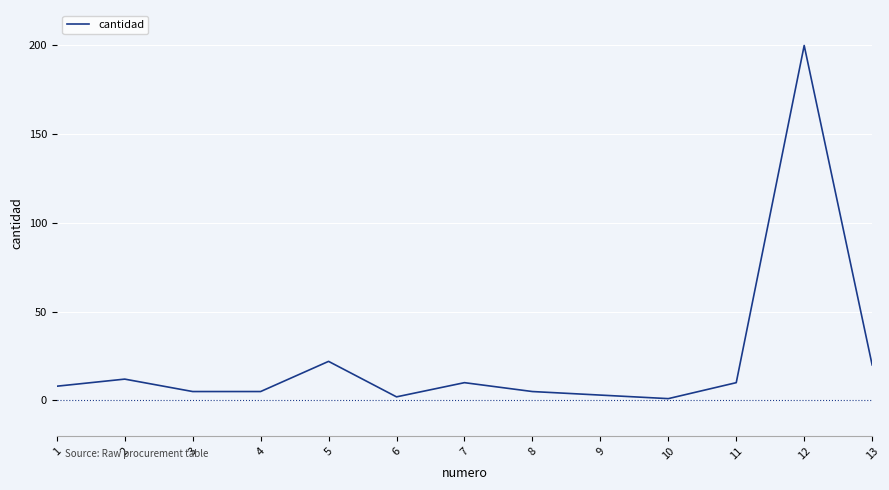

What is the difference between the maximum and minimum values?

199